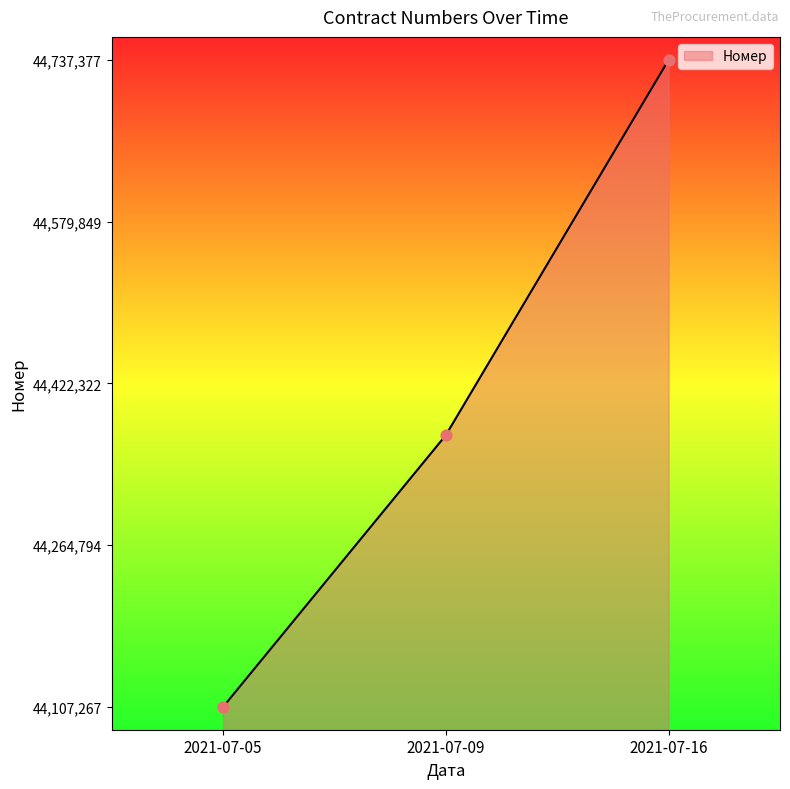

Which has a higher value, 2021-07-16 or 2021-07-05?

2021-07-16